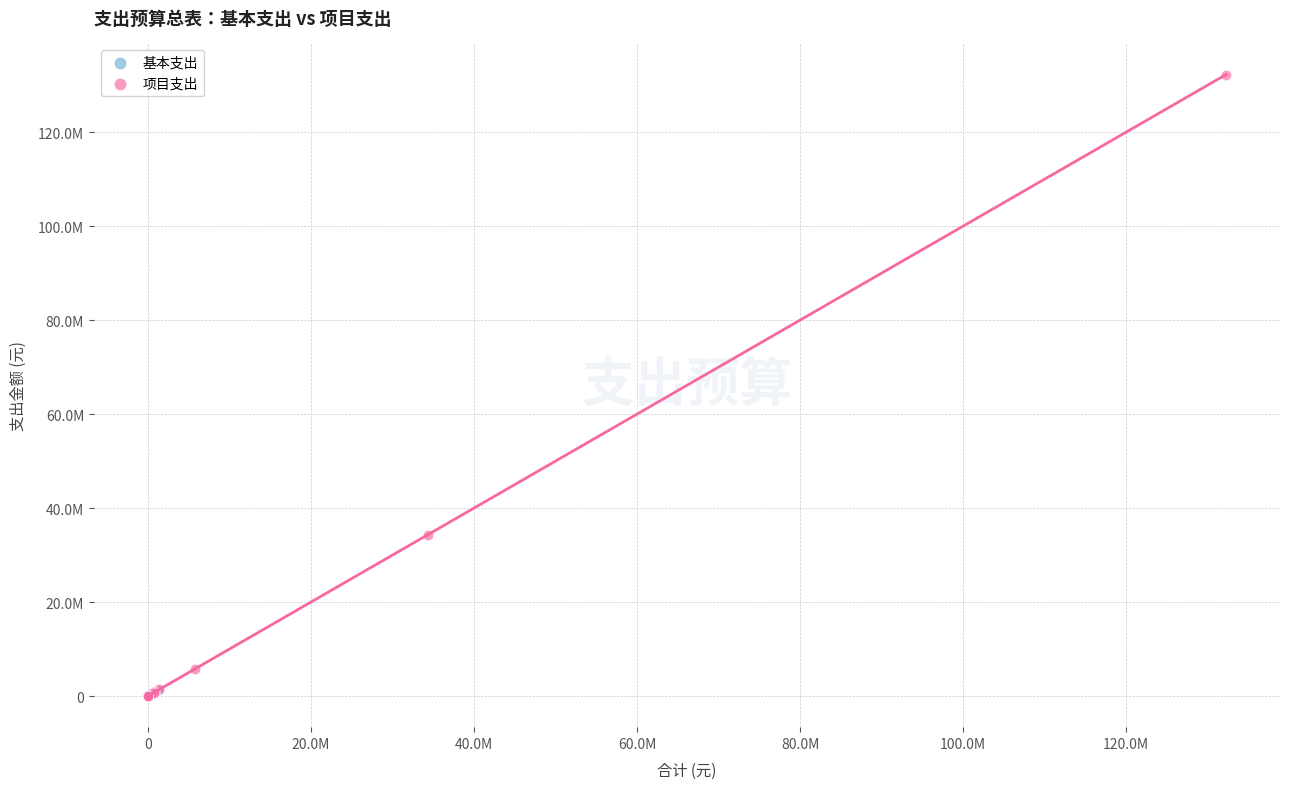

What are all the series names shown in the legend?

基本支出, 项目支出